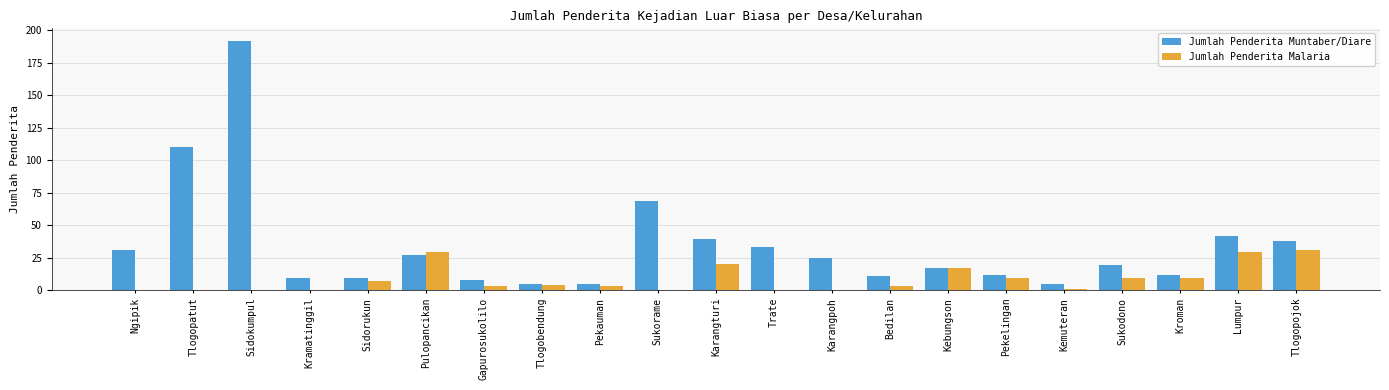

At which label does Jumlah Penderita Muntaber/Diare first exceed 19?

Ngipik